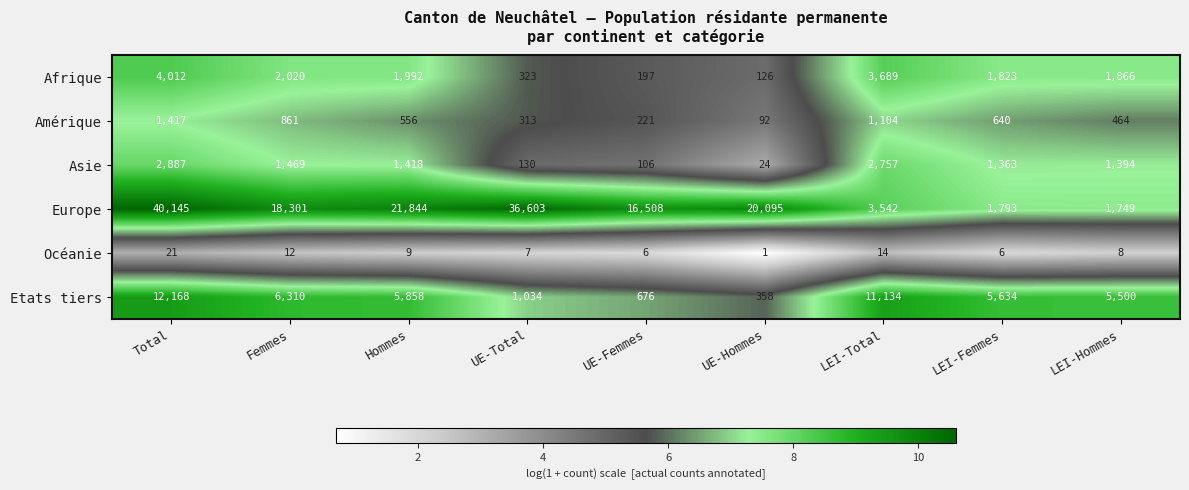

How many data points in Europe are less than 18301?

4